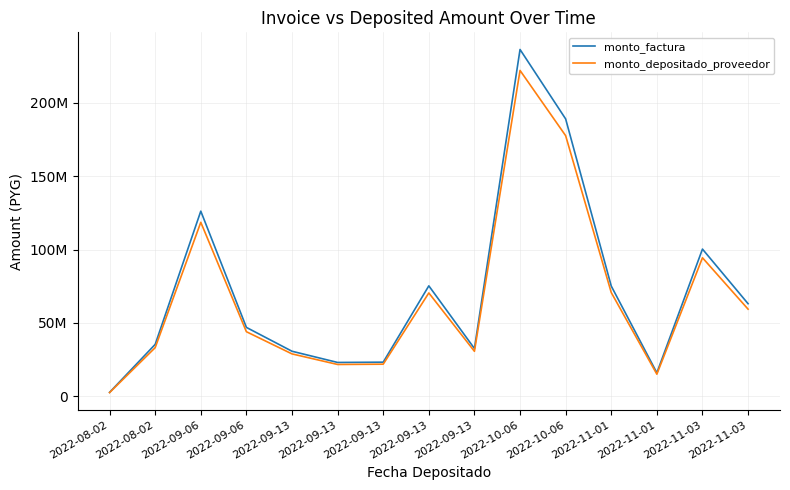

Which has a higher value, 2022-09-13 or 2022-10-06?

2022-10-06